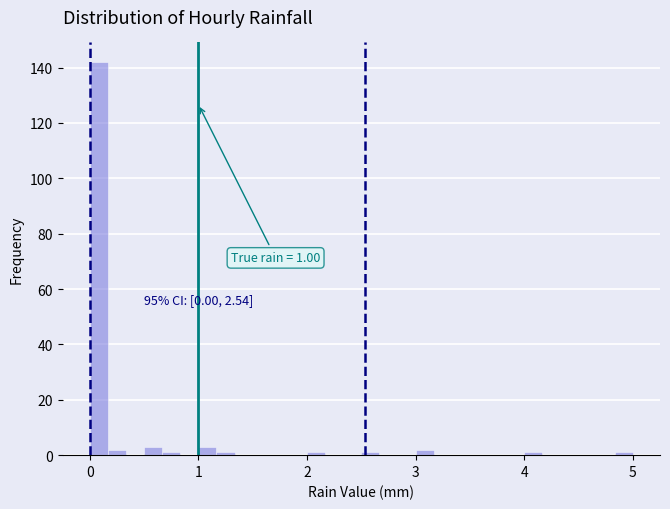

Around what value on the x-axis is the tallest bar? Give the approximate position of its centre, as read against the axis.

0.1